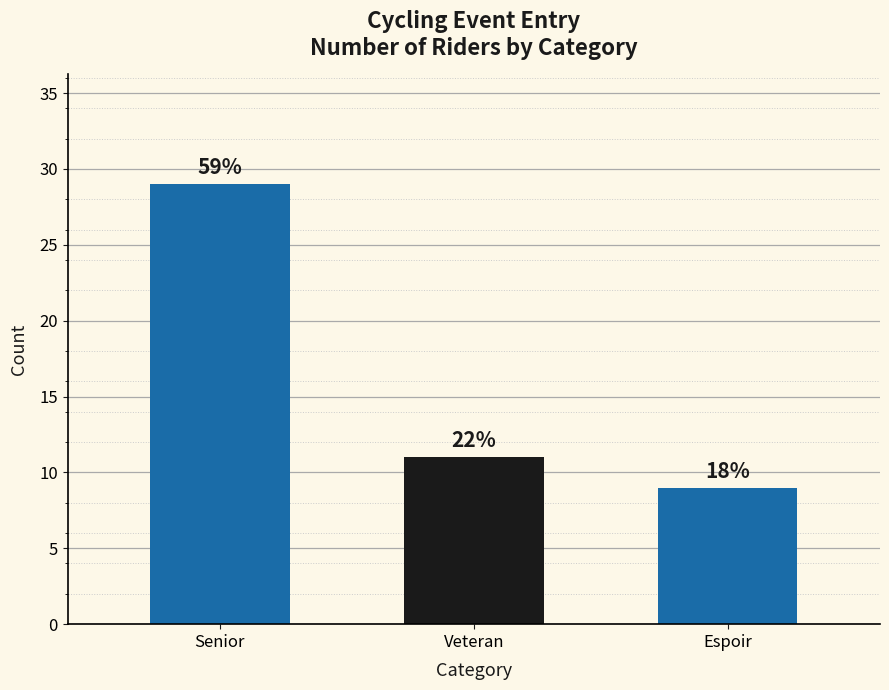

Count the number of data series in this chart.

1